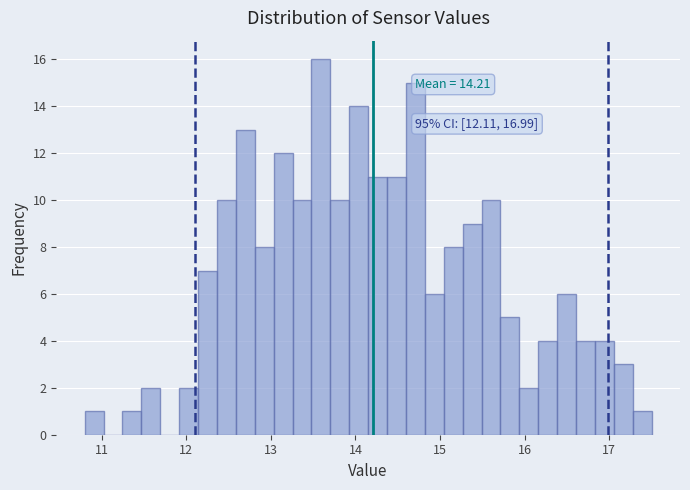

Around what value on the x-axis is the tallest bar? Give the approximate position of its centre, as read against the axis.

13.6